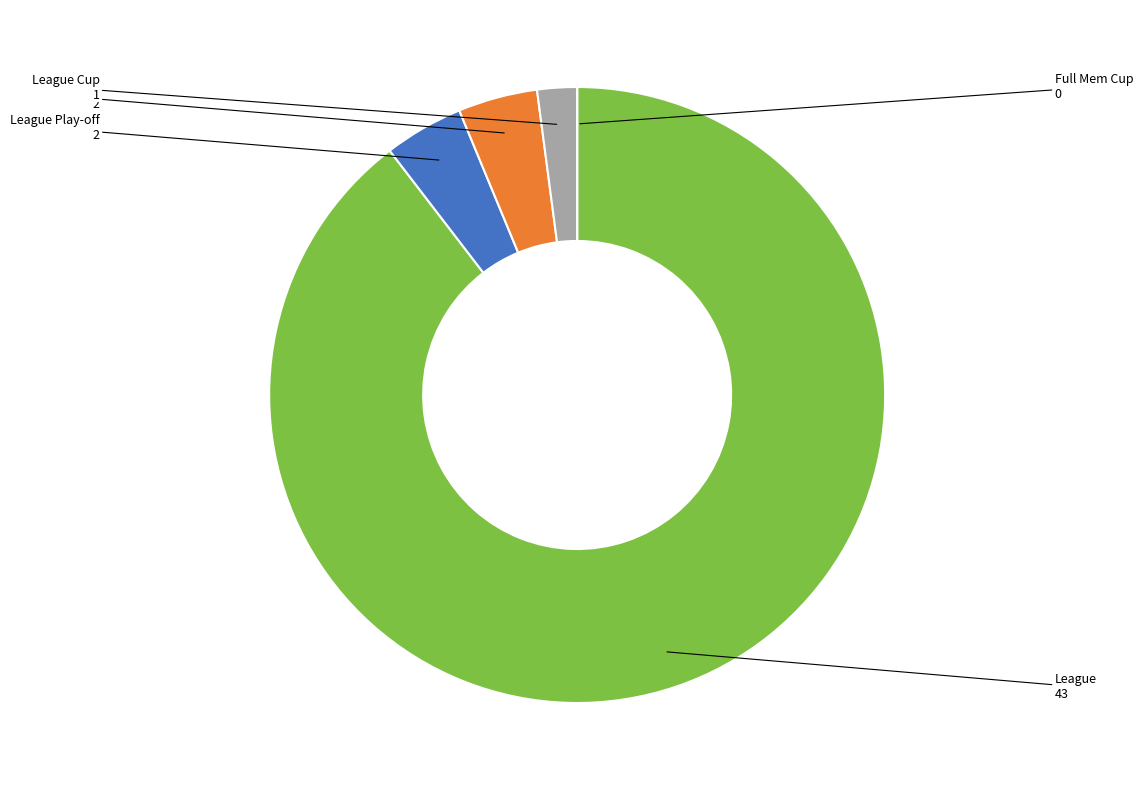

Does any single category account for the majority?

Yes